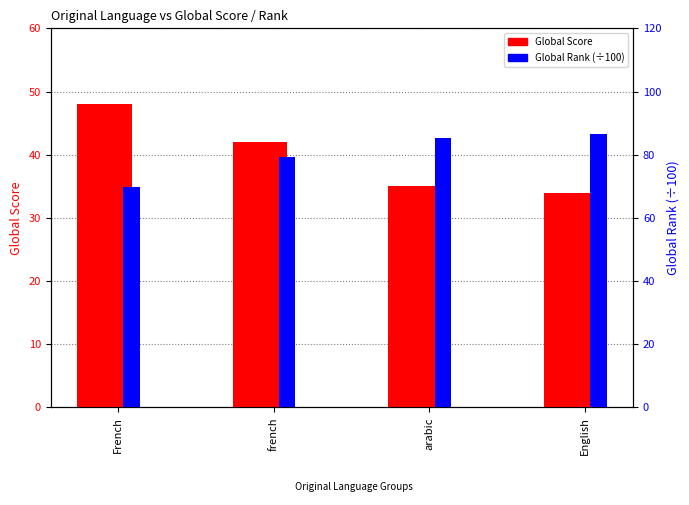

What is the value of the Global Score bar at the 1st from the left?

48.0